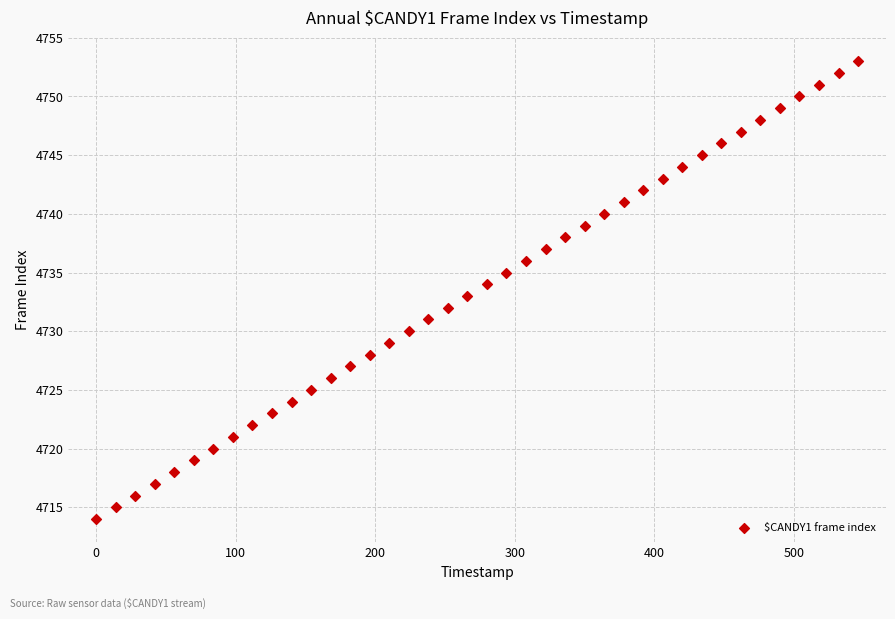

What is the range of Y values (max minus min)?

39